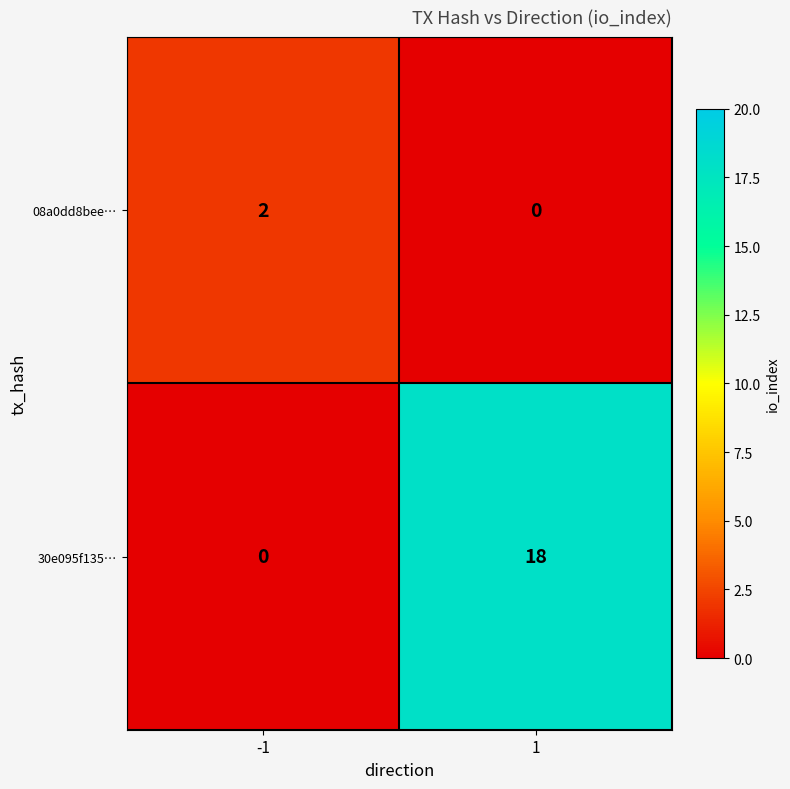

At -1, list the series in order from largest to smallest.

08a0dd8bee…, 30e095f135…